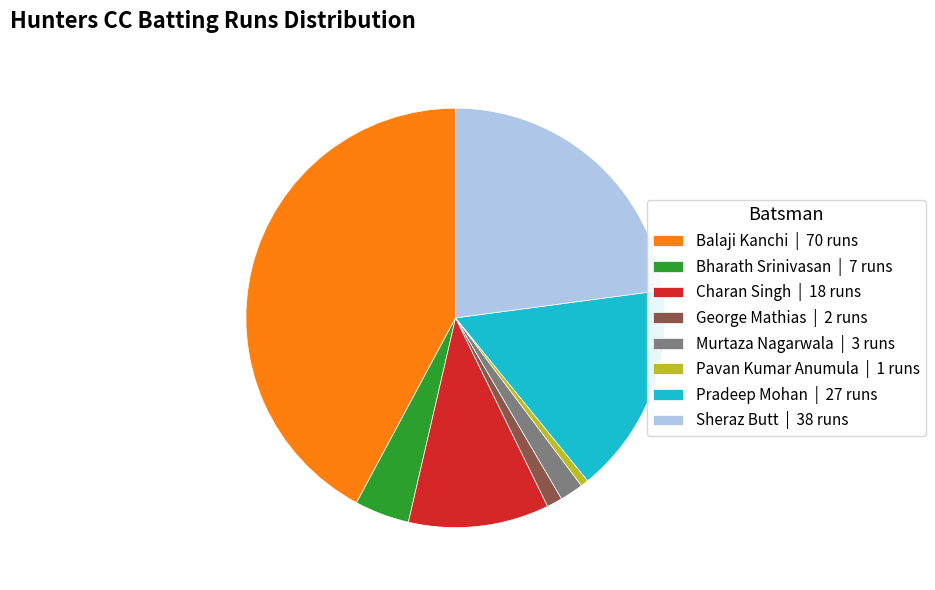

Do Sheraz Butt | 38 runs and Bharath Srinivasan | 7 runs together represent more than half of the pie?

No